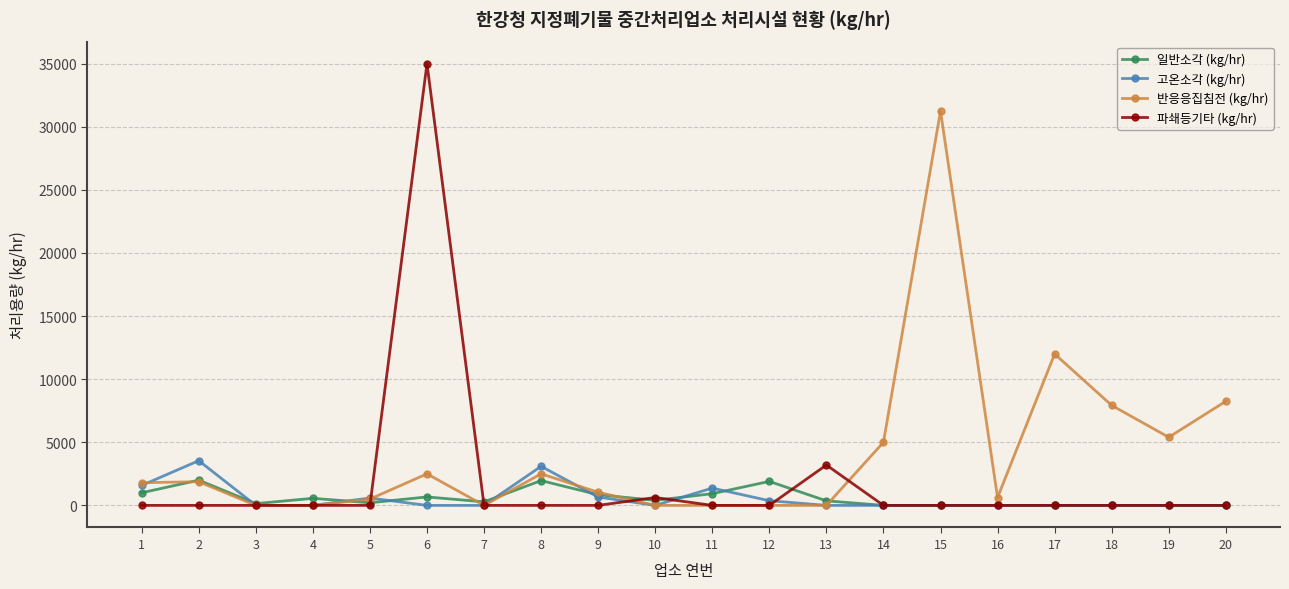

Rank the series by their maximum value, from highest to lowest.

파쇄등기타 (kg/hr), 반응응집침전 (kg/hr), 고온소각 (kg/hr), 일반소각 (kg/hr)